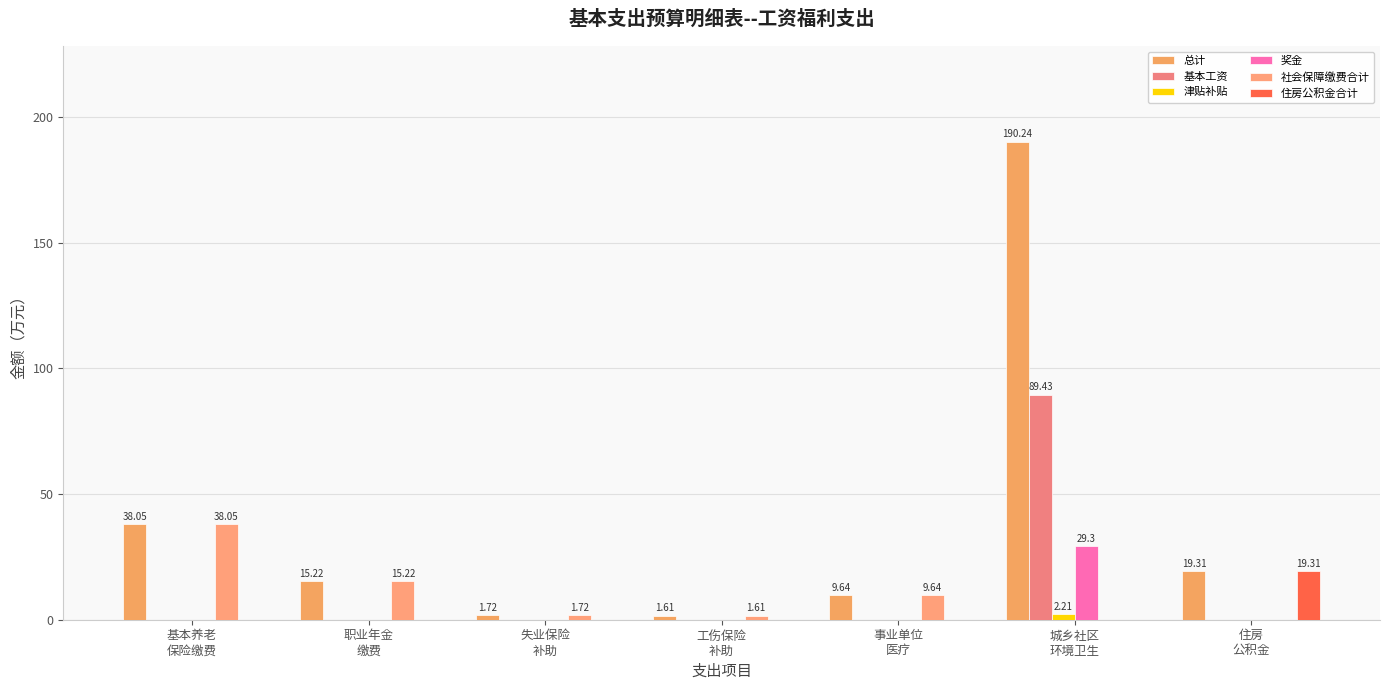

At which category does the chart reach its peak across all series?

城乡社区
环境卫生